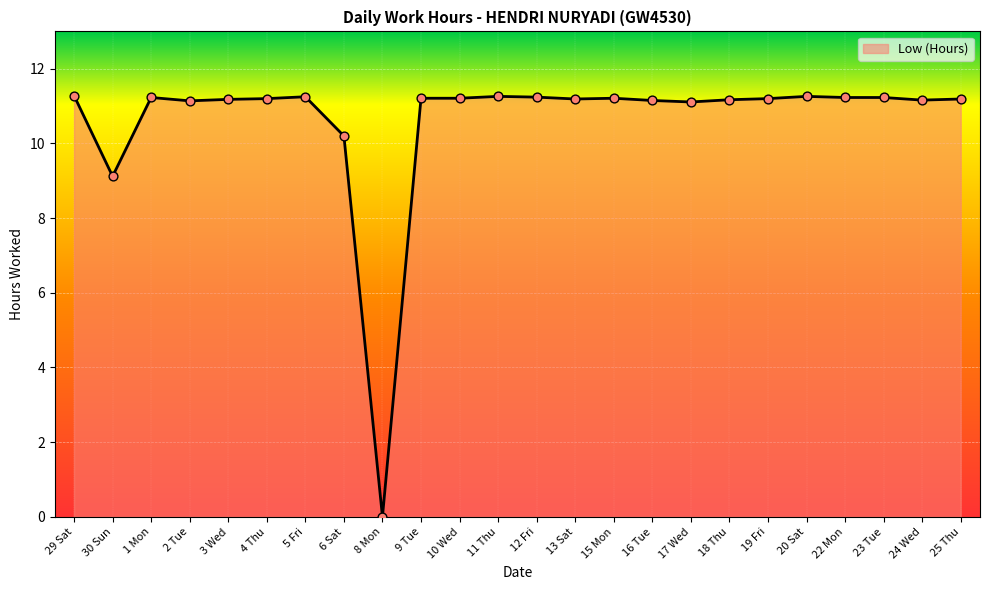

What is the change in value from 4 Thu to 8 Mon?

-11.2